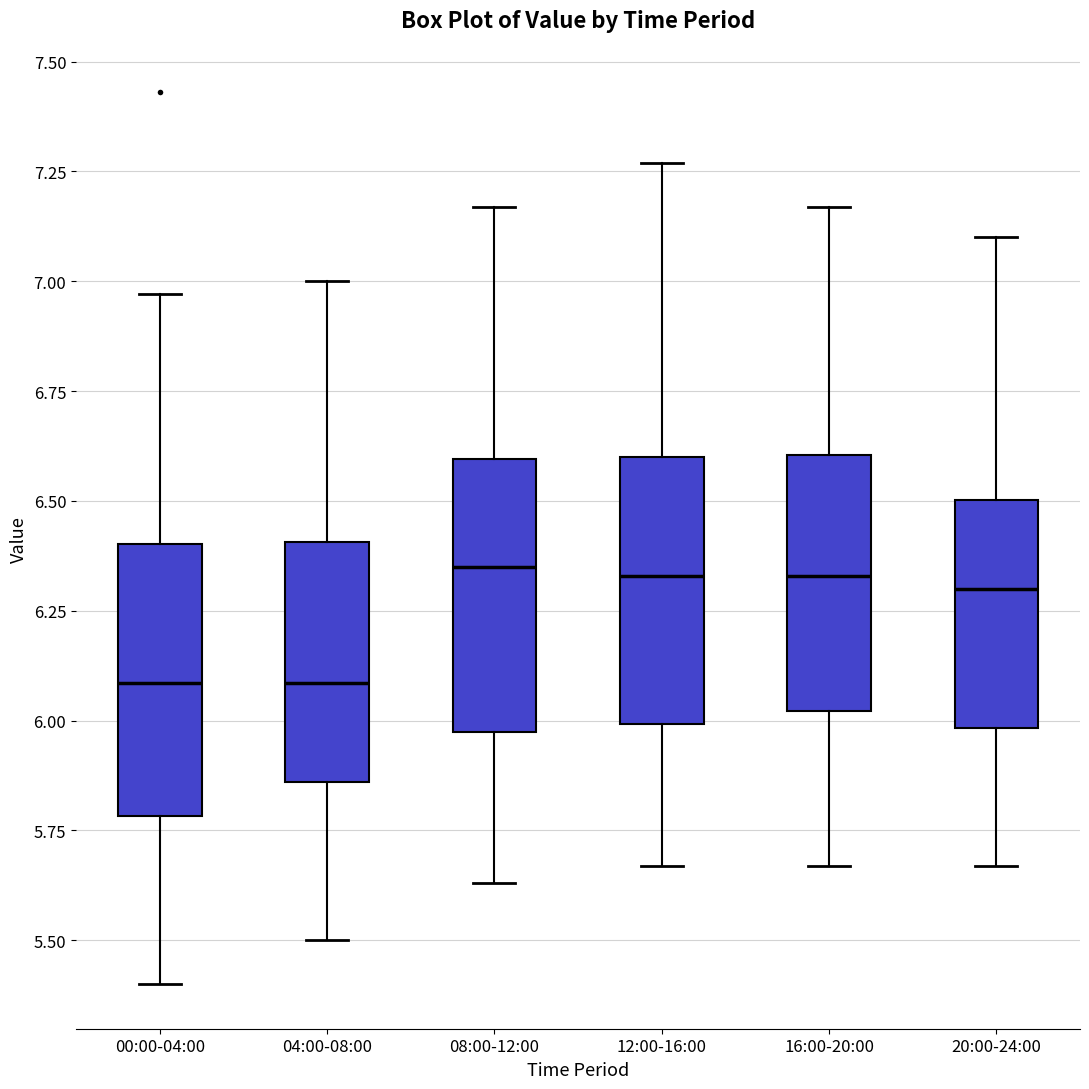

Where is the lower edge of the box for 00:00-04:00 on the y-axis? The values are not printed on the chart, so give them approximately, as read against the axis.

5.80